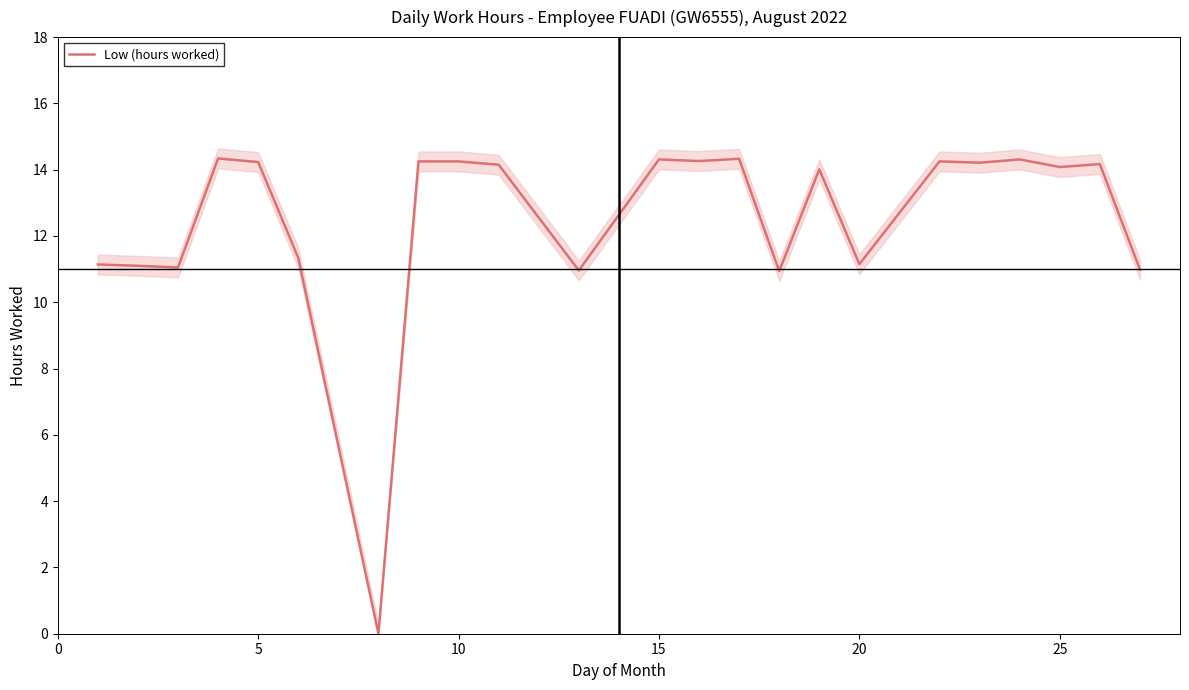

What is the highest value of the Low (hours worked) series?

14.3